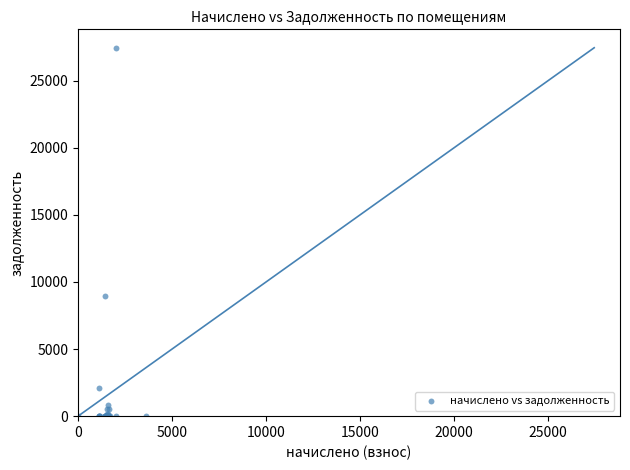

What Y value in the scatter plot is closest to 13722?

8964.1